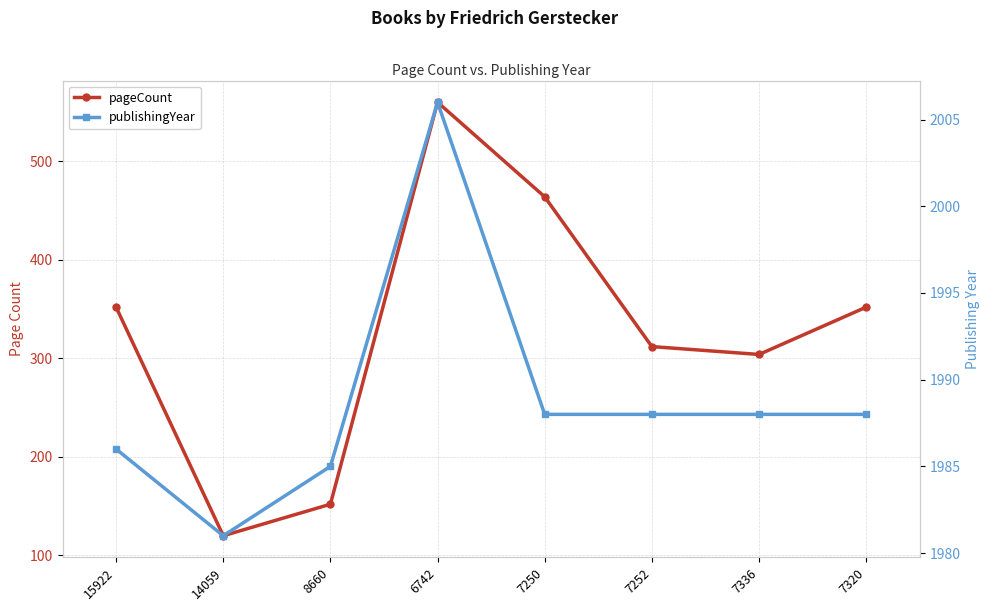

True or false: publishingYear and pageCount cross at least once.

False